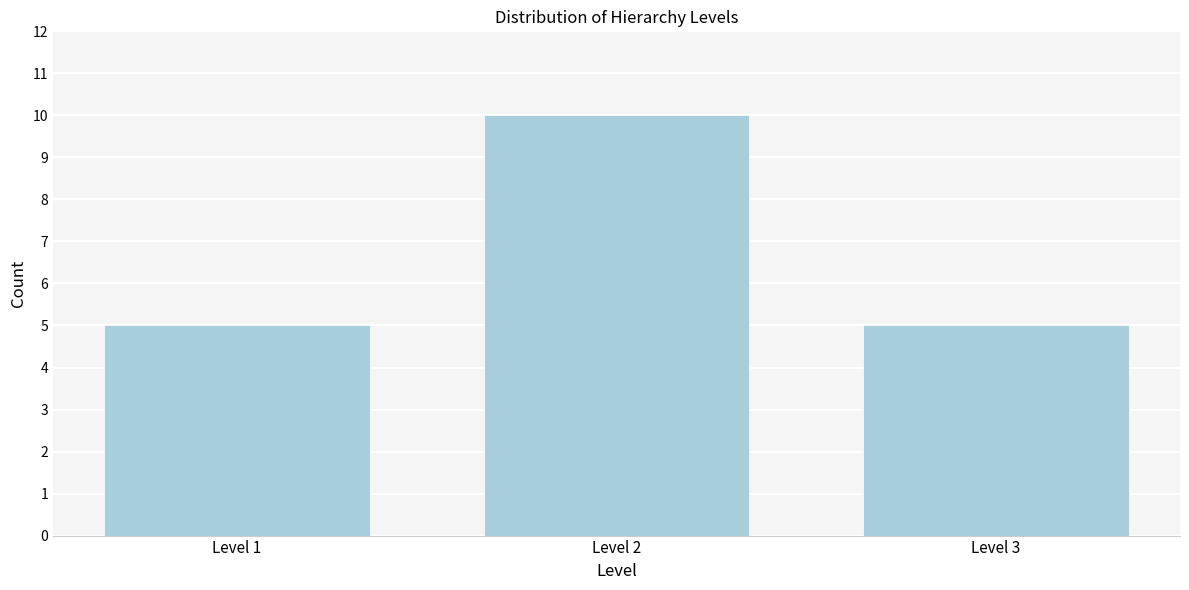

Reading left to right, list all the values displayed in this chart.

5	10	5